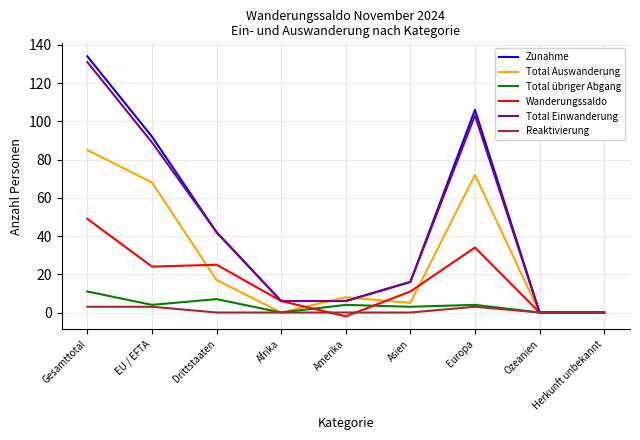

The value of Wanderungssaldo at Asien is 3. True or false?

False